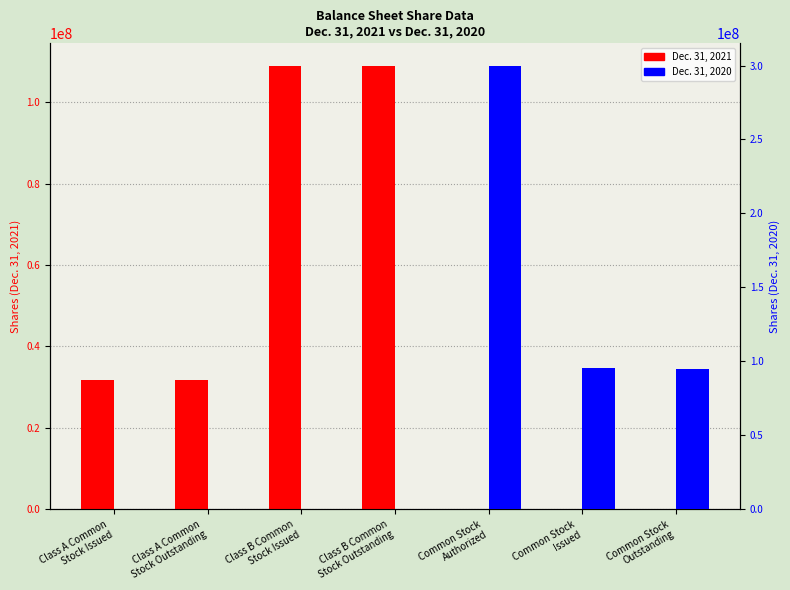

Are the bars grouped side by side (vs. stacked)?

Yes